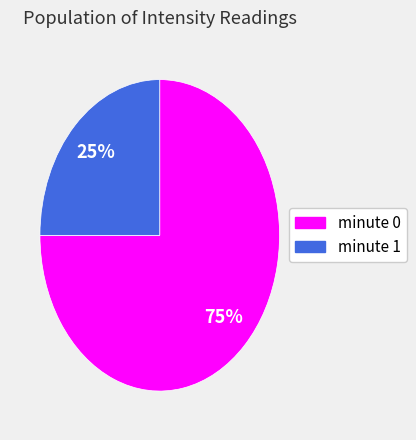

Is it true that minute 1 is 14% of the pie?

False